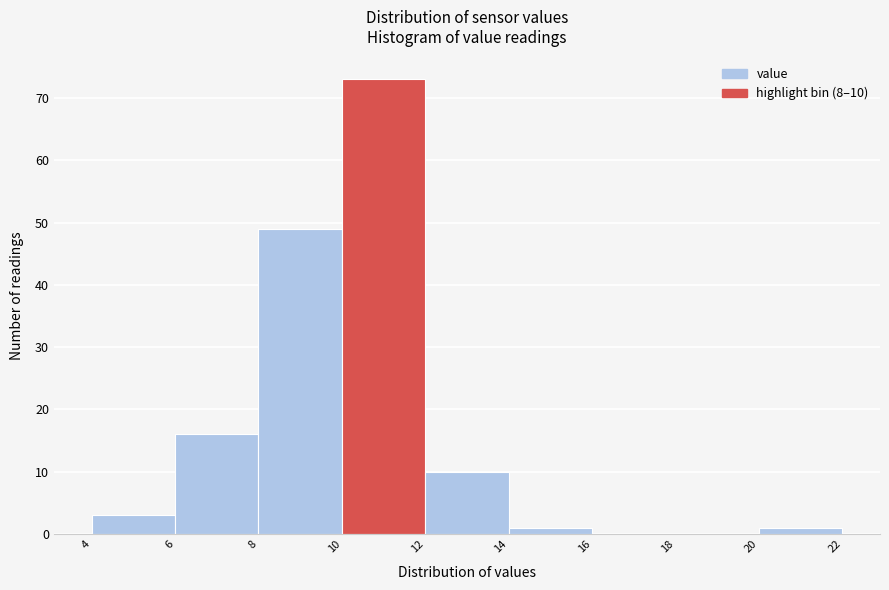

Over which range of the x-axis is the bar tallest?

10 to 12